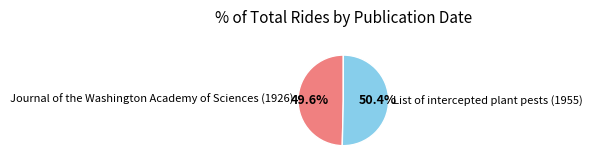

What is the ratio of the value at Journal of the Washington Academy of Sciences (1926) to the value at List of intercepted plant pests (1955)?

1.0